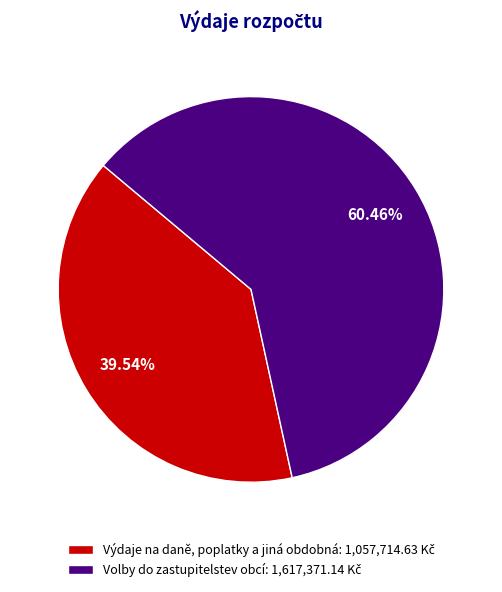

Does any single category account for the majority?

Yes